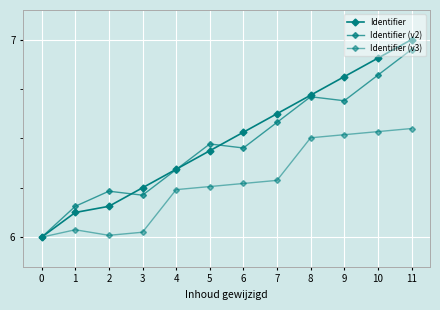

Is this an area chart (filled region under the line)?

No